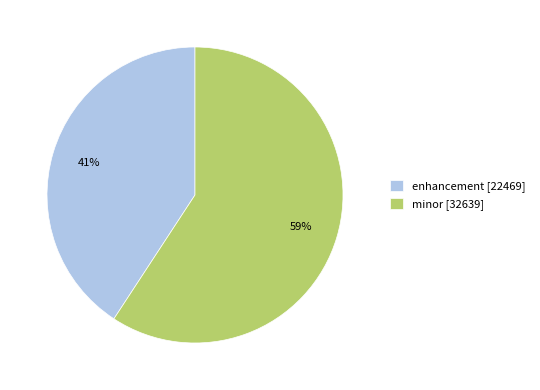

Combined, do enhancement and minor account for over 50%?

Yes